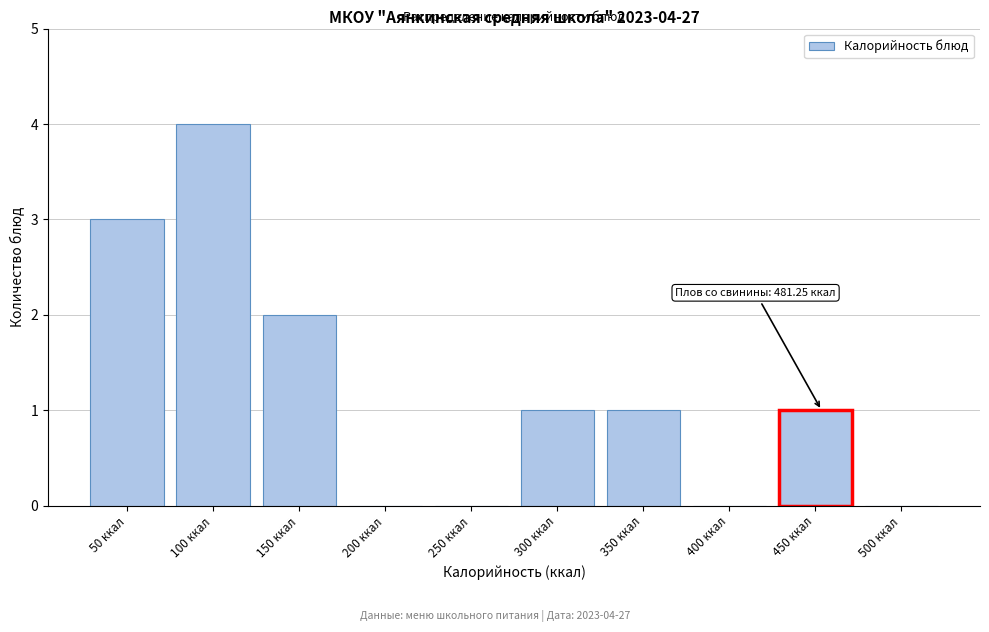

Reading right to left, what are all the values shown in this chart?

500 ккал=0	450 ккал=1	400 ккал=0	350 ккал=1	300 ккал=1	250 ккал=0	200 ккал=0	150 ккал=2	100 ккал=4	50 ккал=3